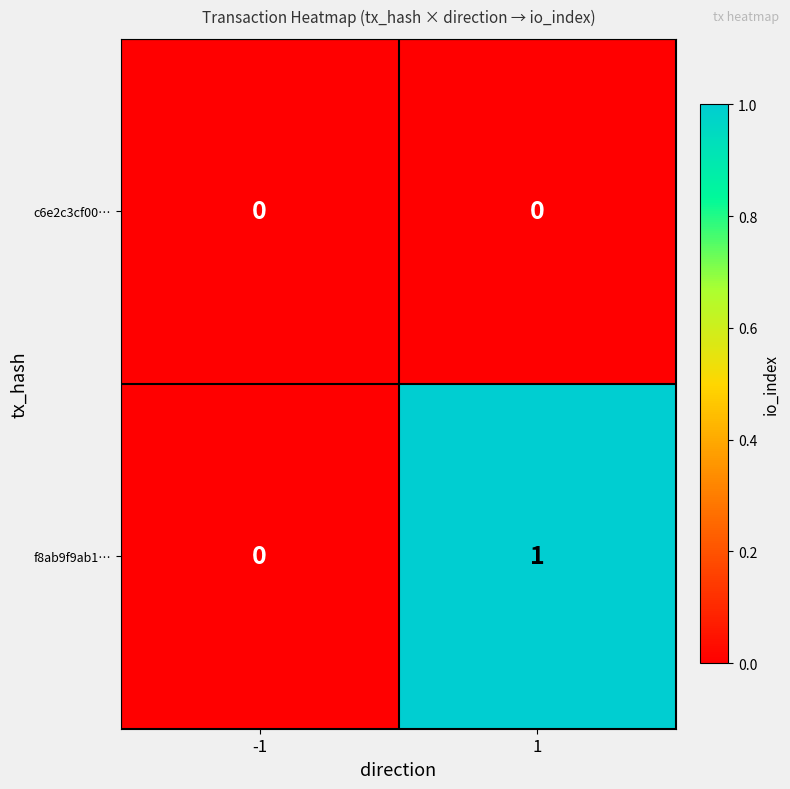

Rank the series by their maximum value, from highest to lowest.

f8ab9f9ab1…, c6e2c3cf00…